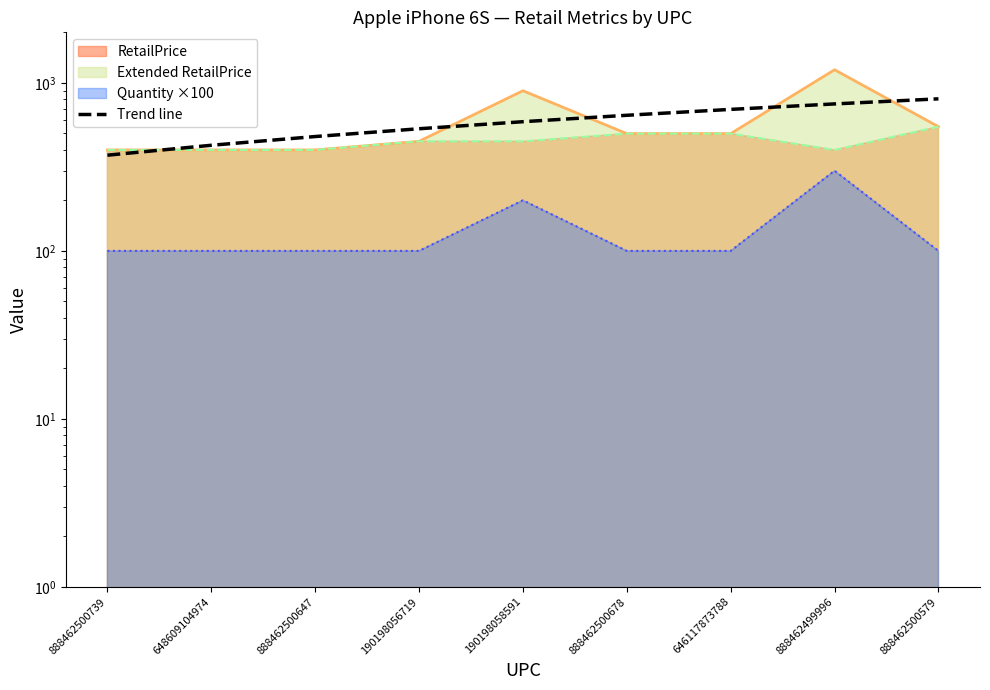

Where does the data first go above 587?

190198058591